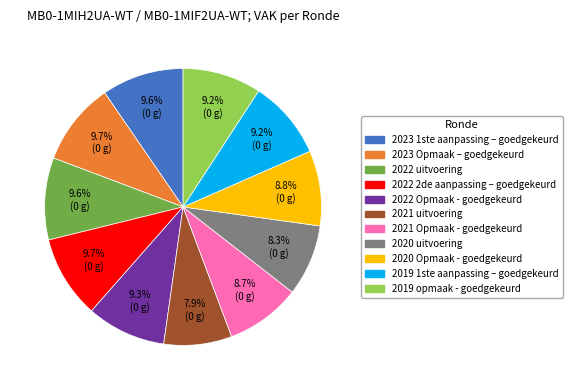

How much of the chart is everything except 2022 uitvoering?

90.4%